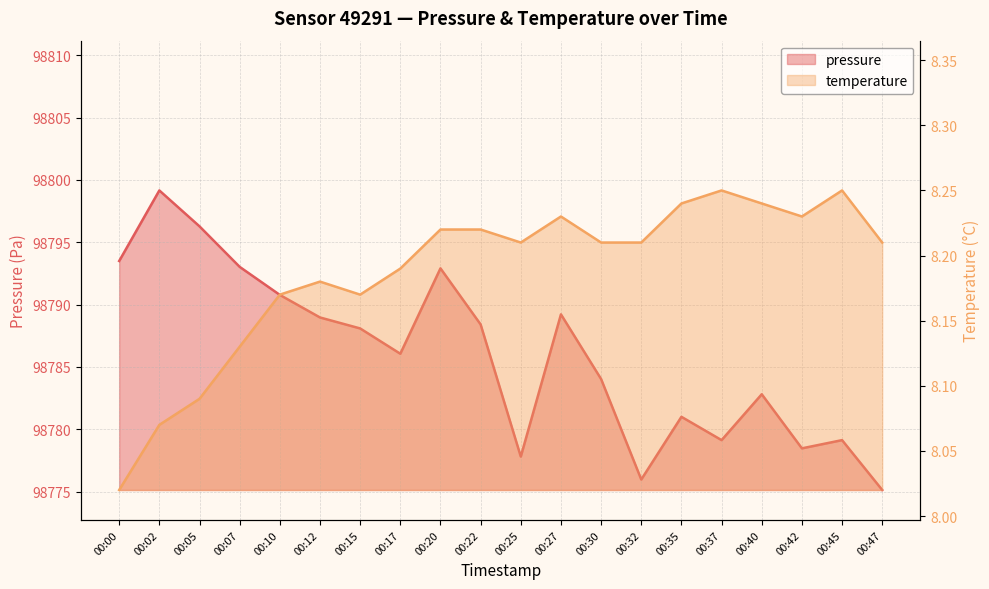

What is the spread (max minus min) of values at 00:37?

98770.9